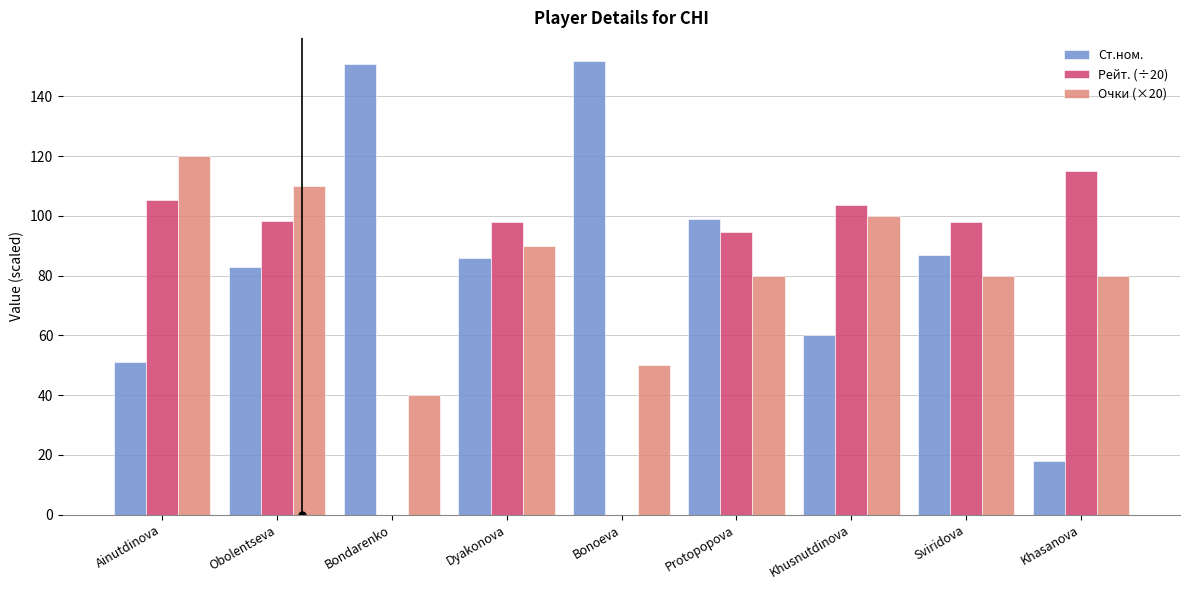

How many distinct data groups are displayed?

3